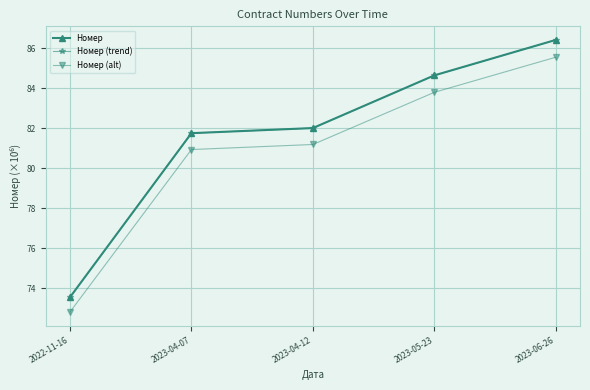

True or false: Номер (alt) and Номер cross at least once.

False